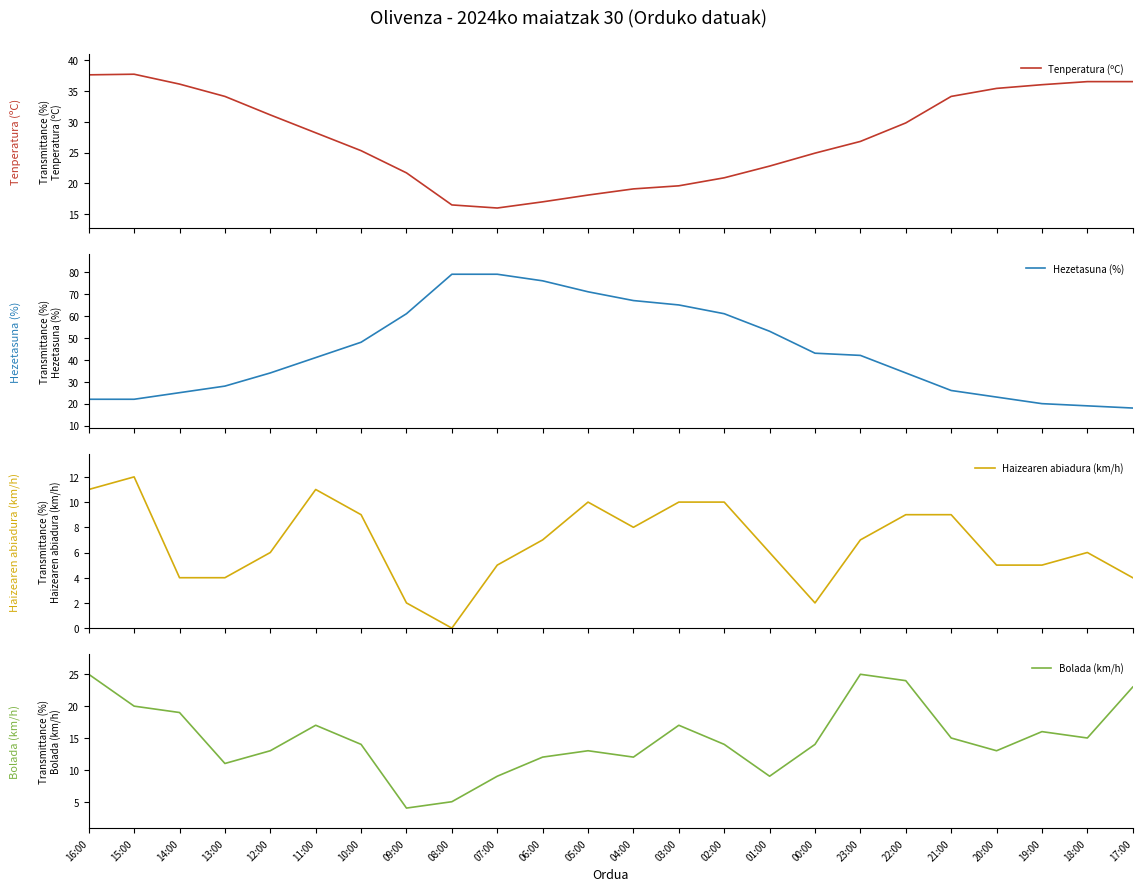

At which category does Bolada (km/h) reach its first local valley?

13:00